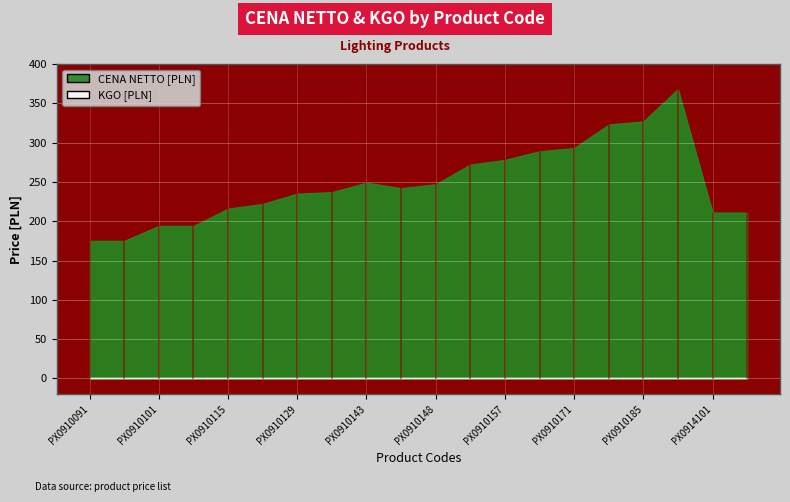

At which label is KGO [PLN] closest to 0?

PX0910091